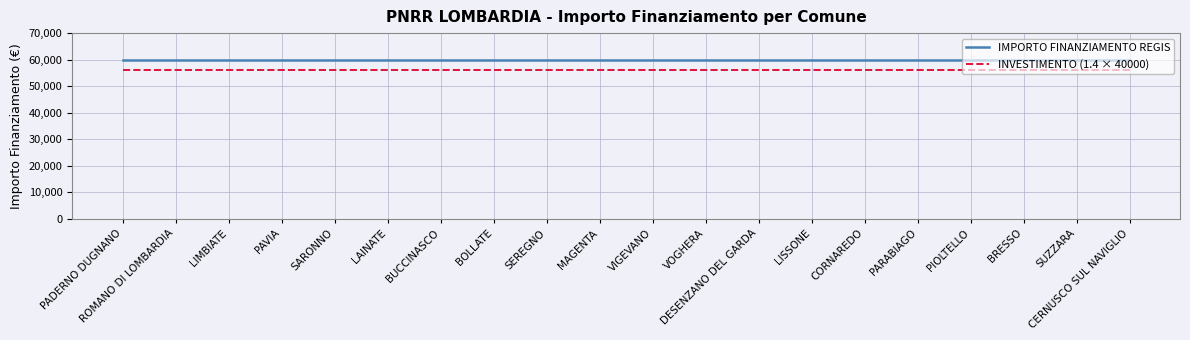

The IMPORTO FINANZIAMENTO REGIS series shows 87771 at PARABIAGO. True or false?

False